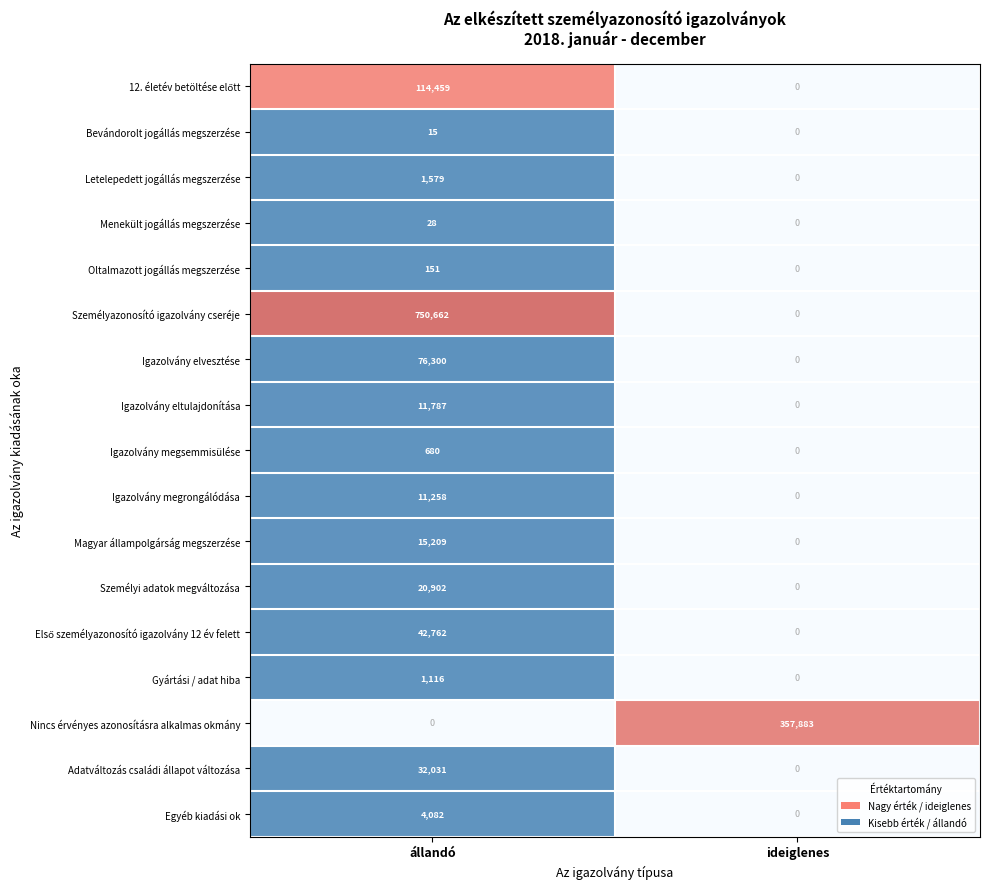

At which category is the sum across all series the highest?

állandó